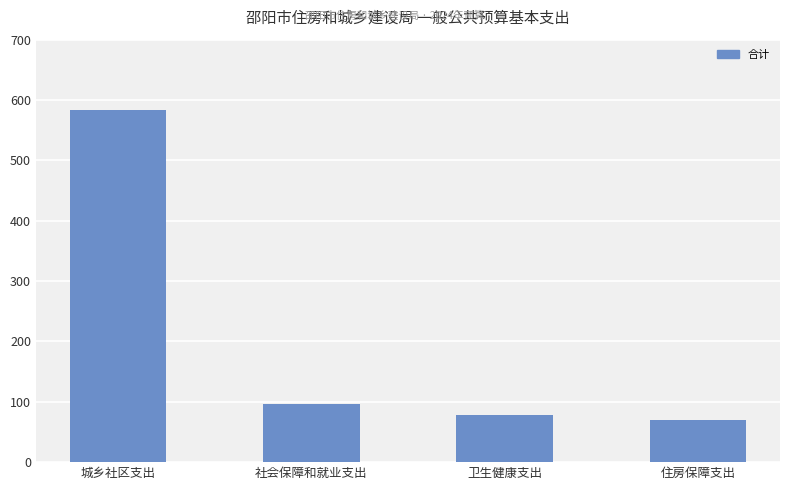

Count the number of categories in the chart.

4